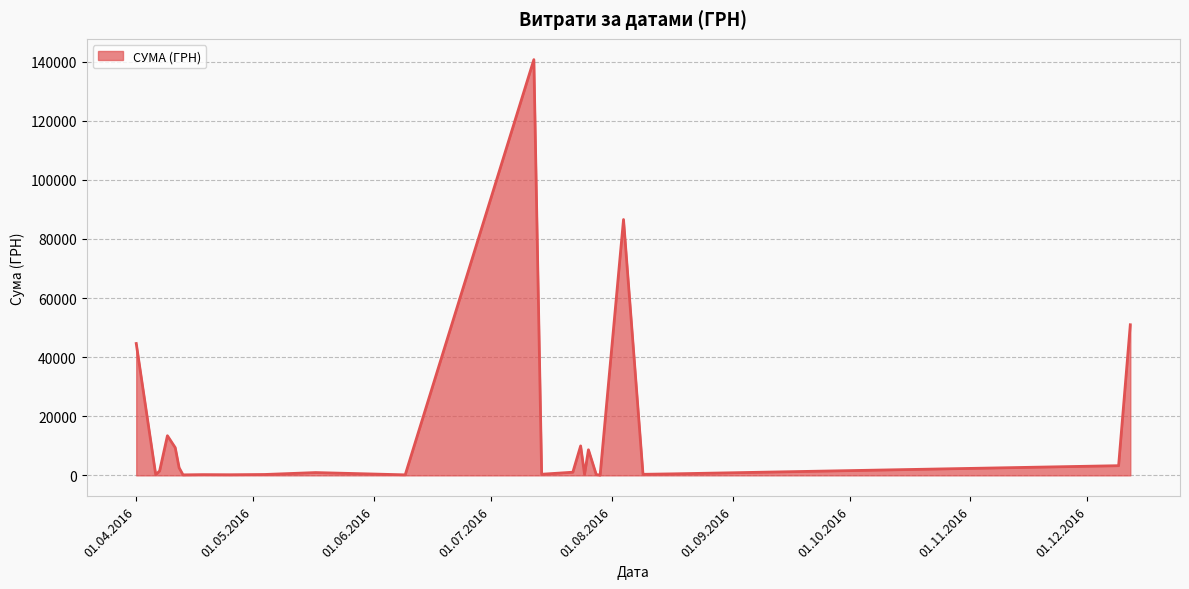

What is the maximum value shown in the chart?

140706.2